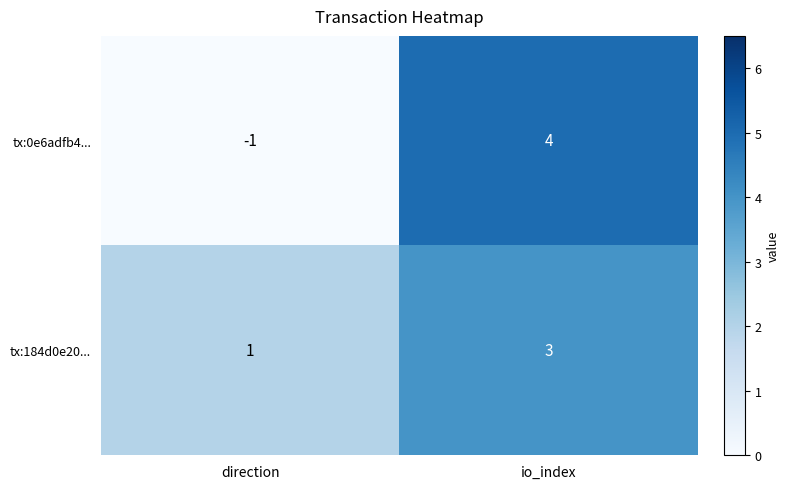

Between direction and io_index, which series saw the biggest shift?

tx:0e6adfb4...